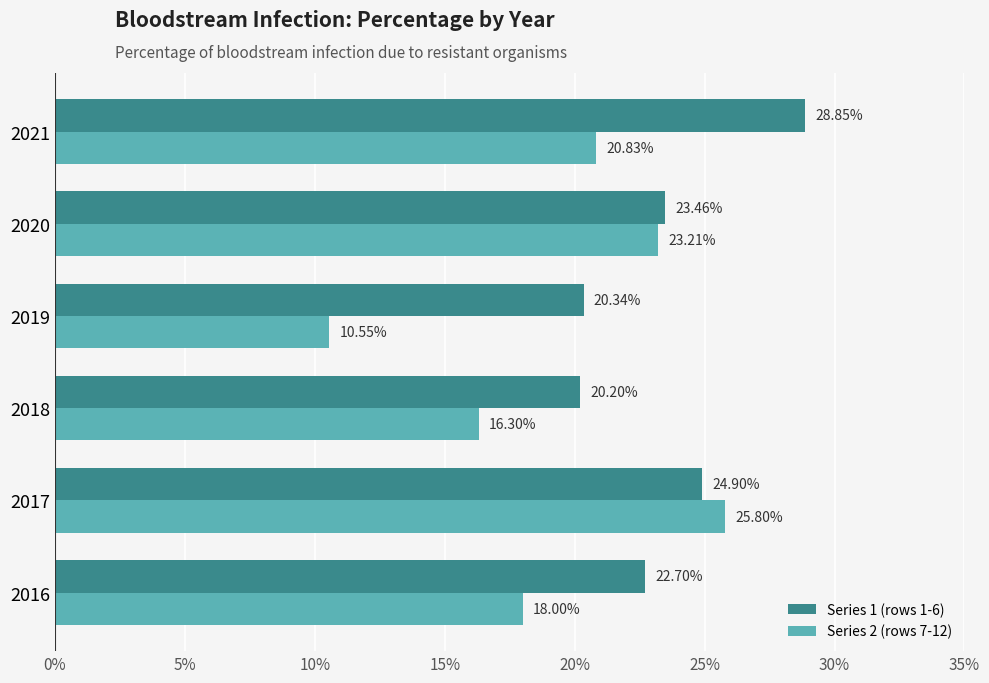

What are all the series names shown in the legend?

Series 1 (rows 1-6), Series 2 (rows 7-12)